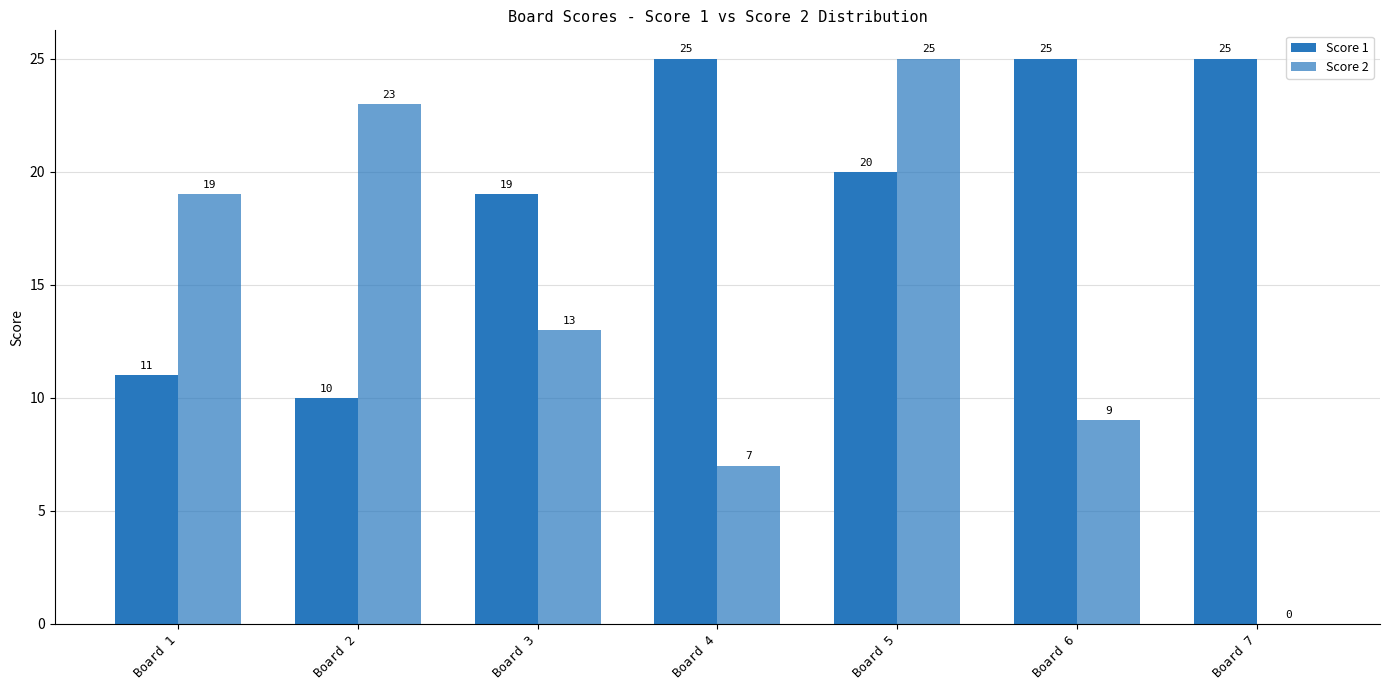

What is the average value of the Score 2 series?

14